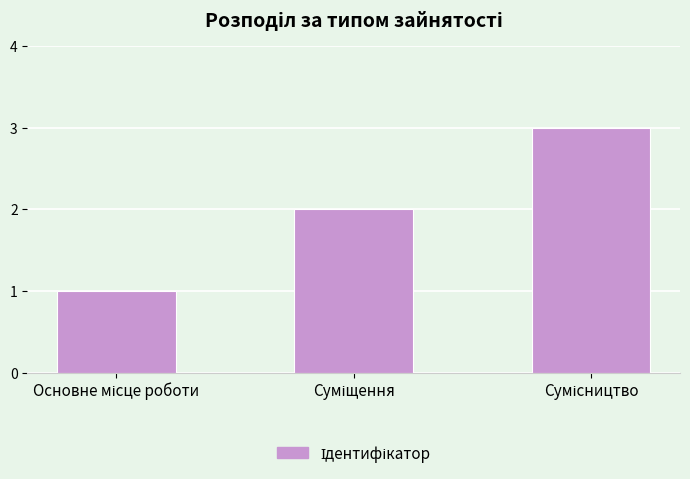

What is the maximum value shown in the chart?

3